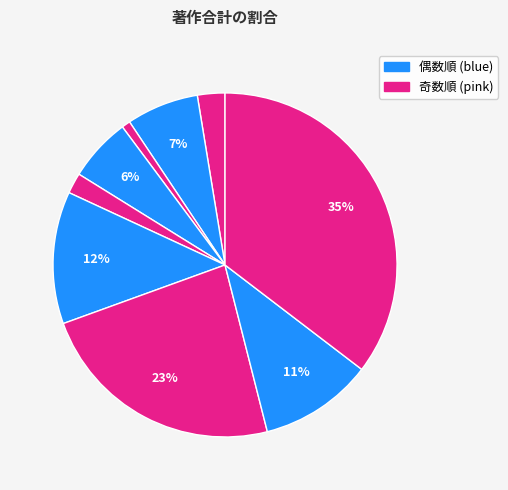

How many segments does this pie chart have?

9